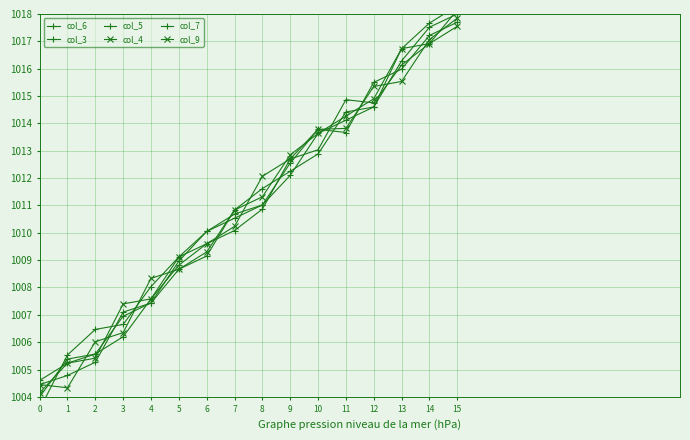

Which series has the widest spread of values?

col_7